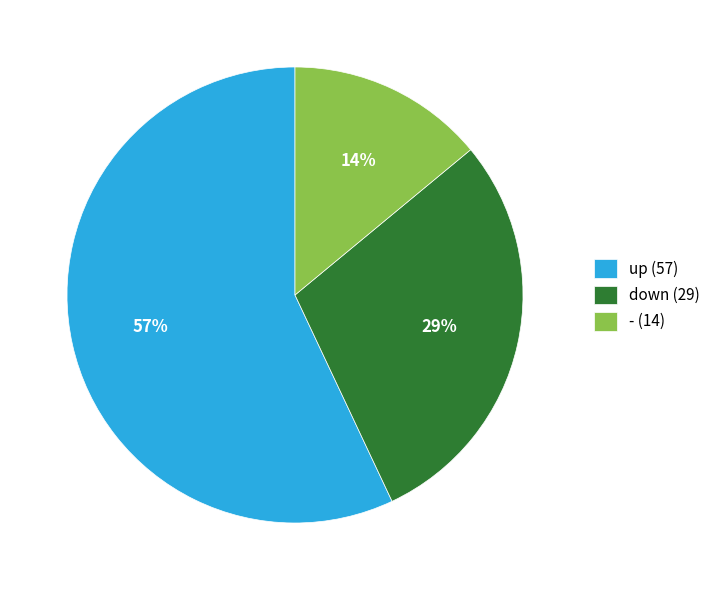

How many segments does this pie chart have?

3